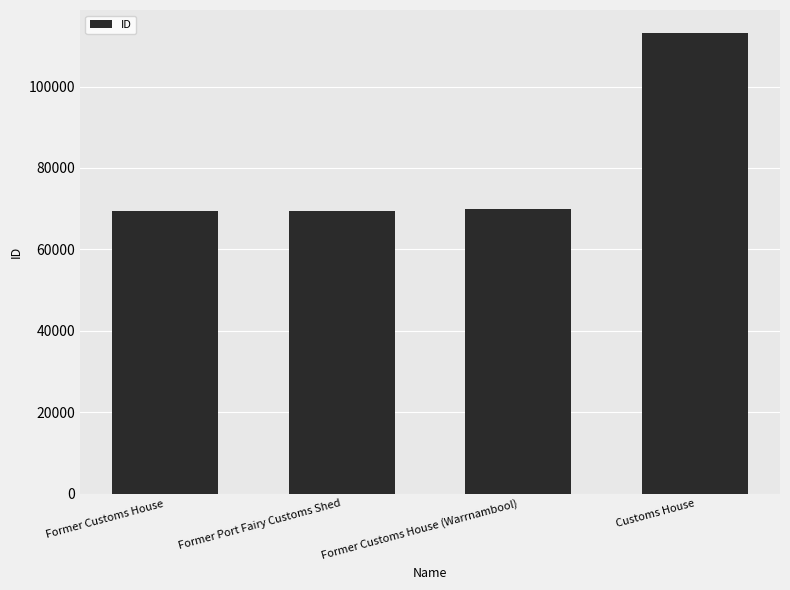

What is the label of the 3rd bar from the right?

Former Port Fairy Customs Shed